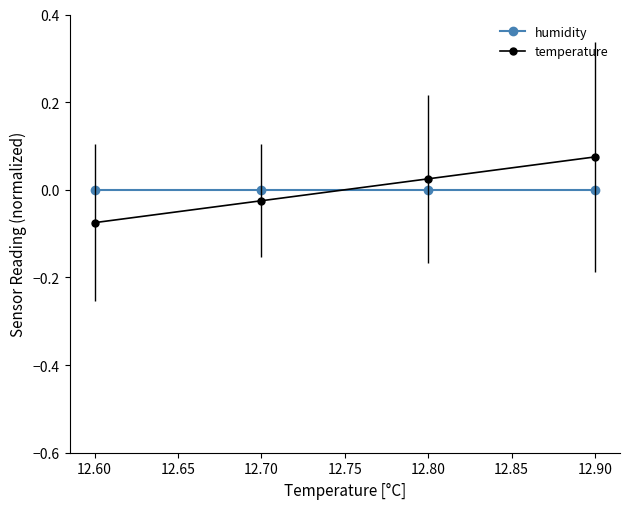

Is the value of temperature at 12.60 greater than the value of humidity at 12.60?

No